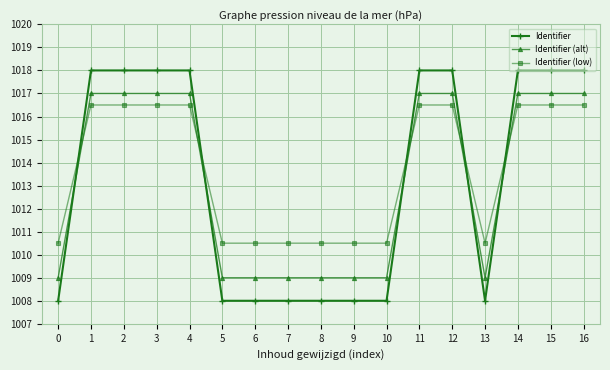

Which series changed the most between 7 and 15?

Identifier